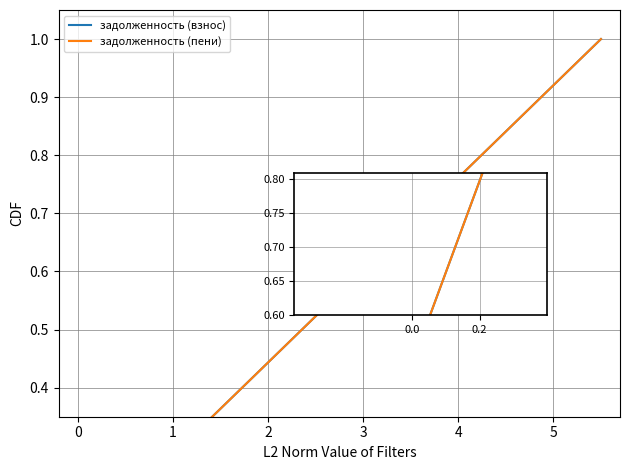

True or false: задолженность (пени) and задолженность (взнос) intersect in this chart.

False